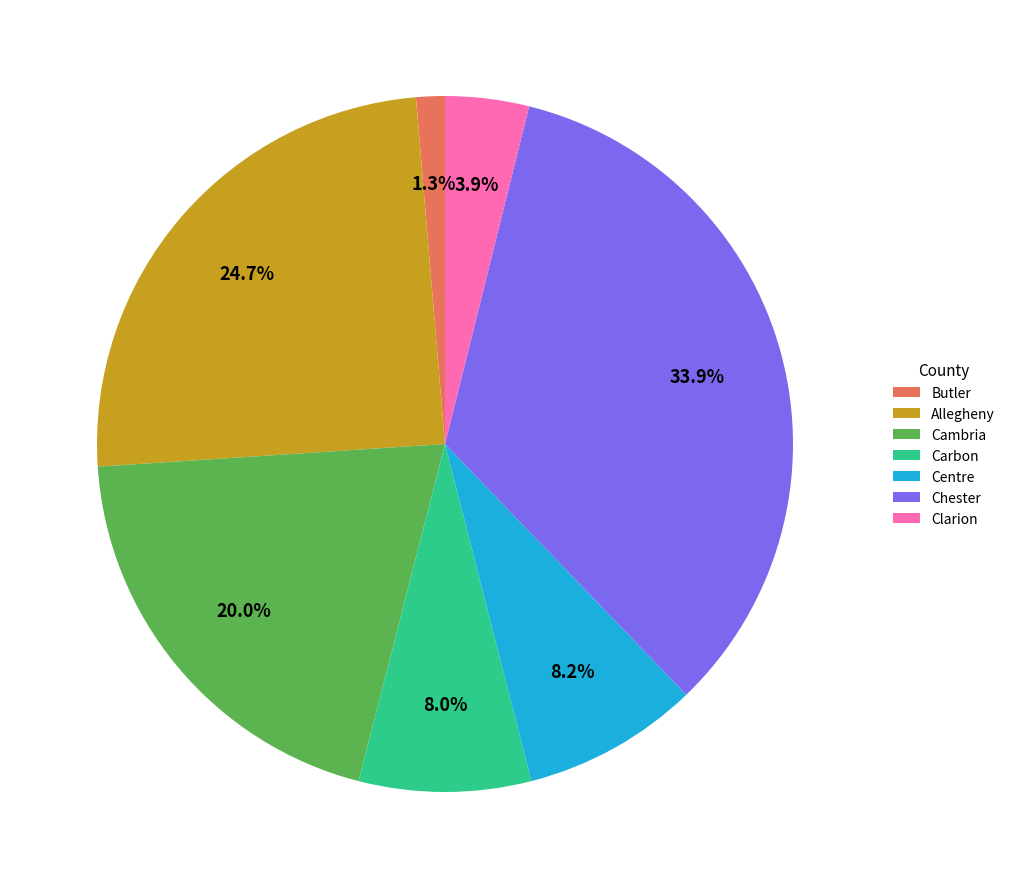

To the nearest percent, what is the combined percentage of Chester and Centre?

42%